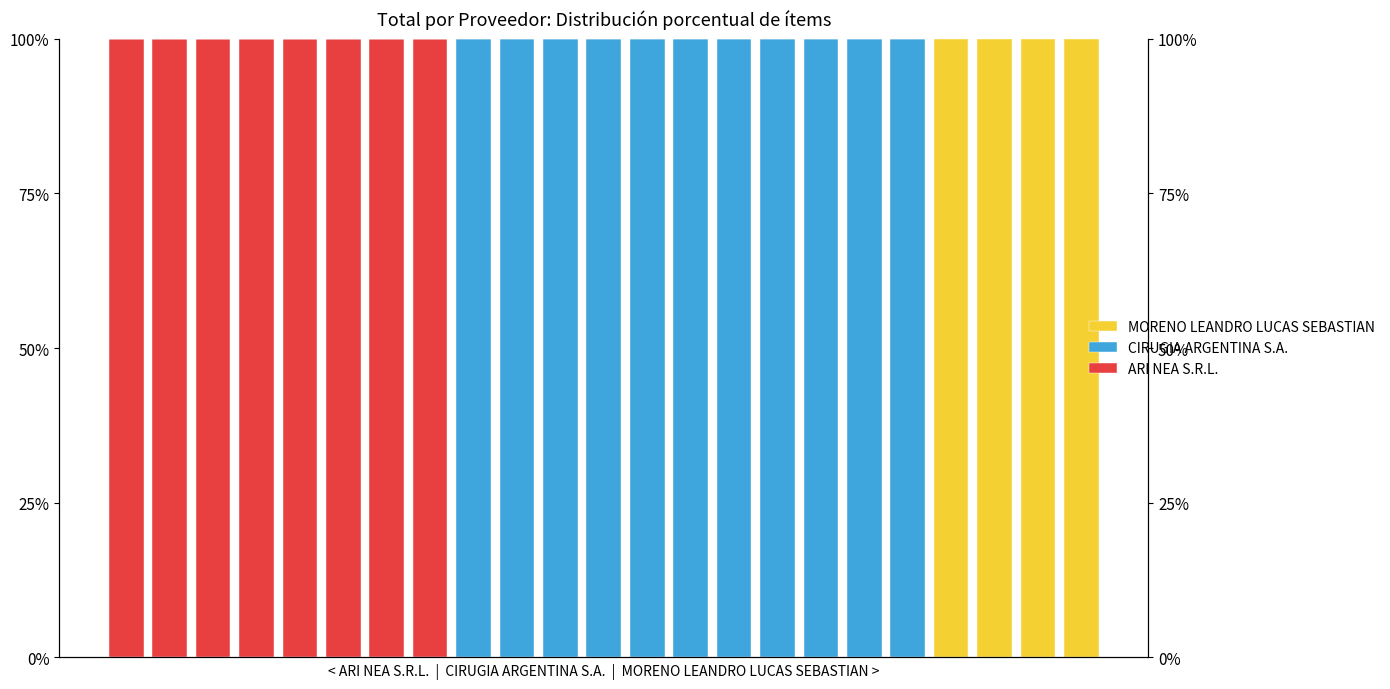

Which series changed the most between 3 and 6?

ARI NEA S.R.L.